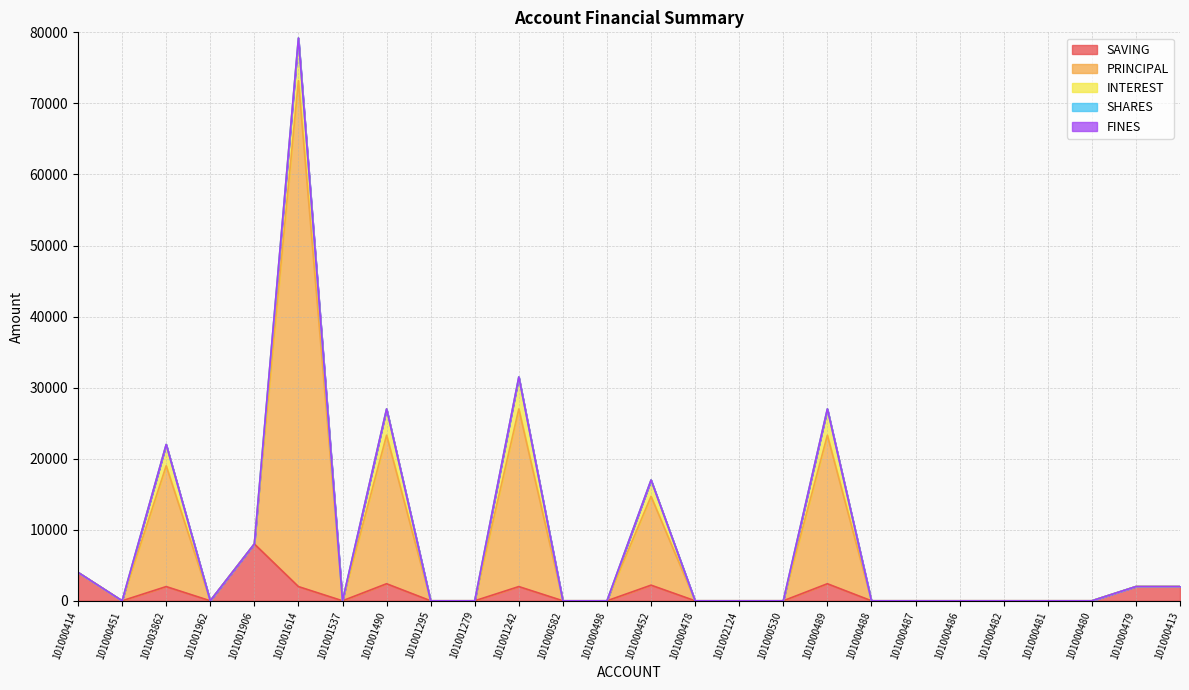

Is the value of SAVING at 101000480 greater than the value of PRINCIPAL at 101001962?

No